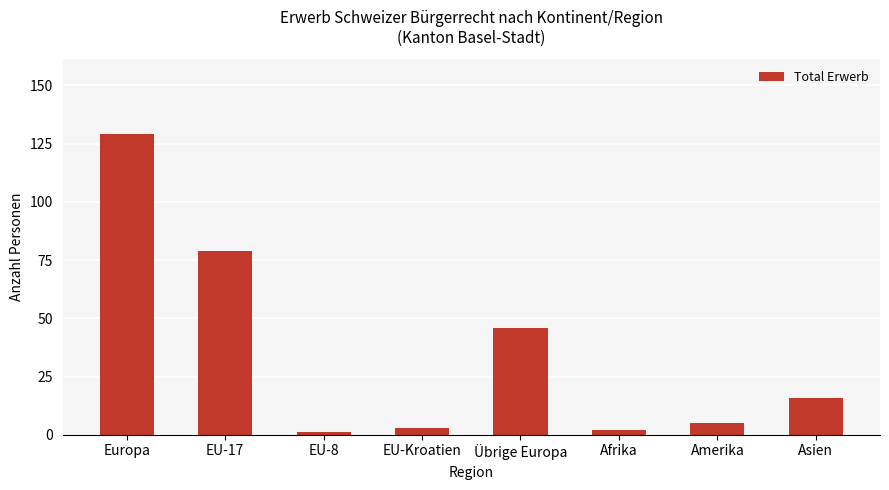

What is the difference between the maximum and minimum values?

128